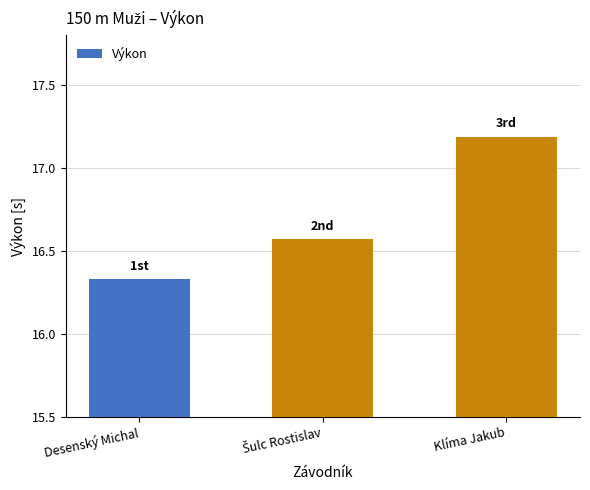

How many bars are there in total?

3